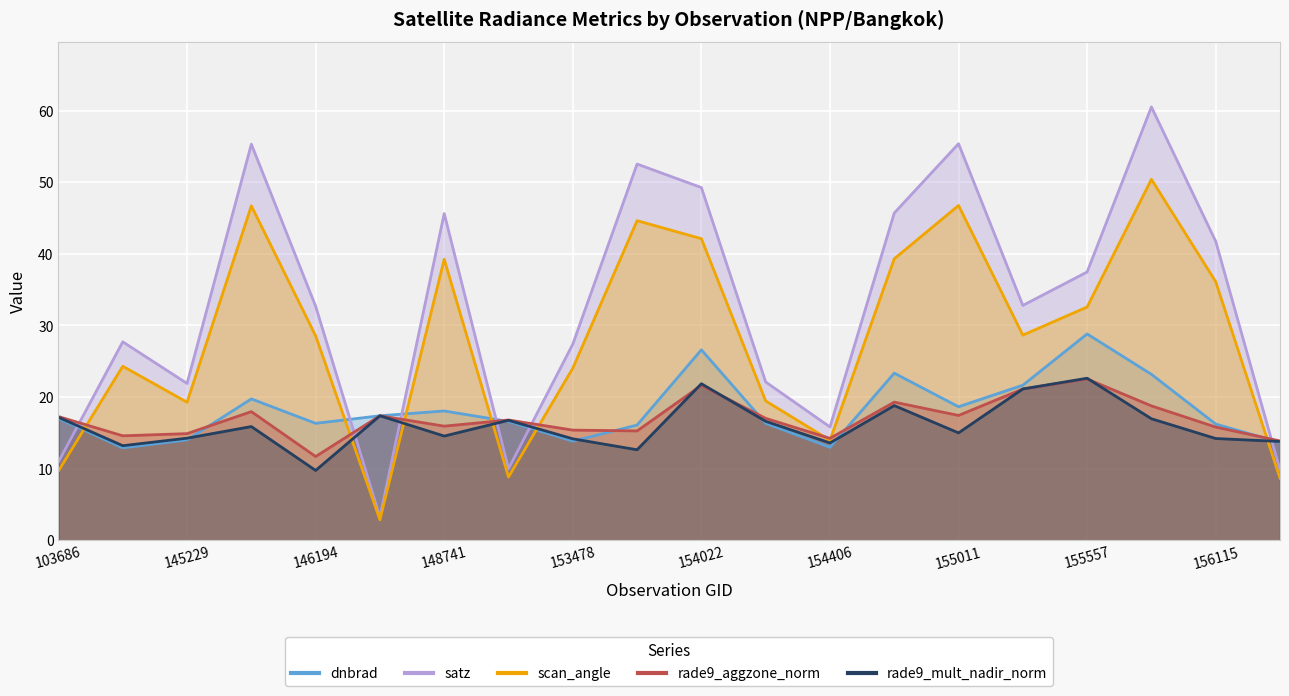

What is the average value of the dnbrad series?

18.2